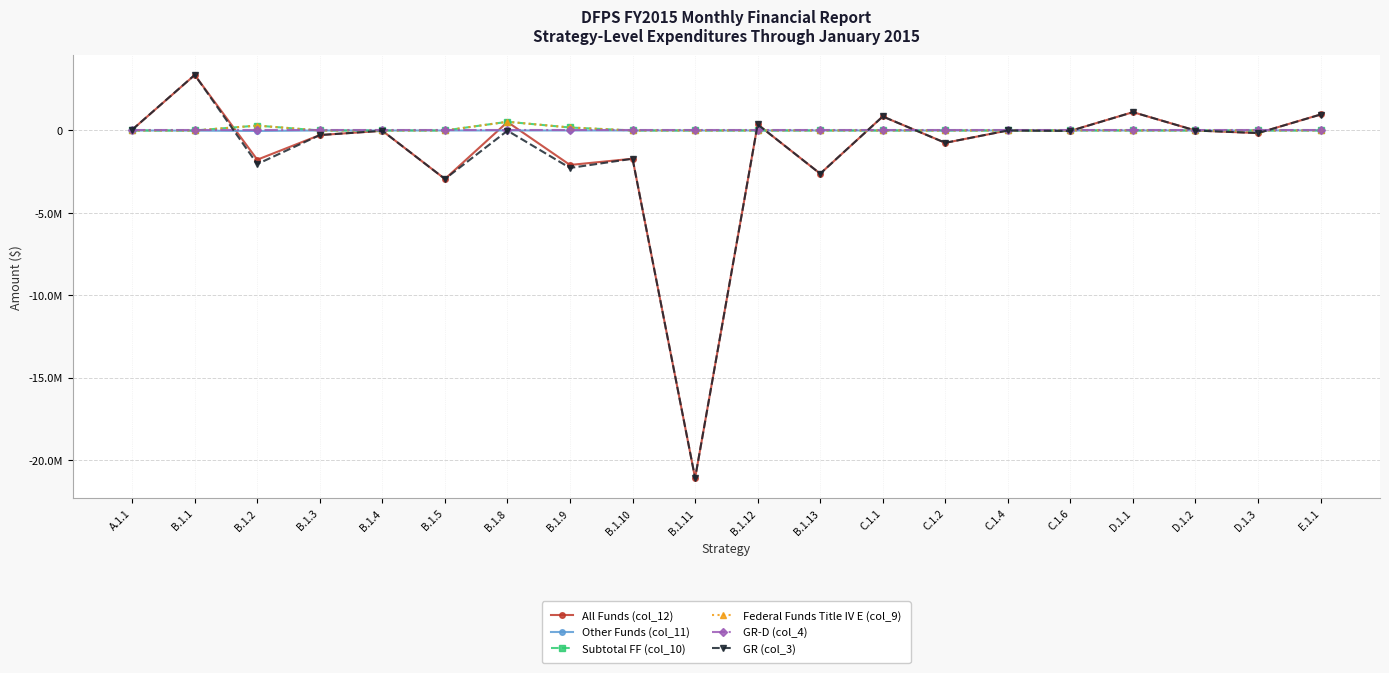

What position from the left is B.1.8?

7